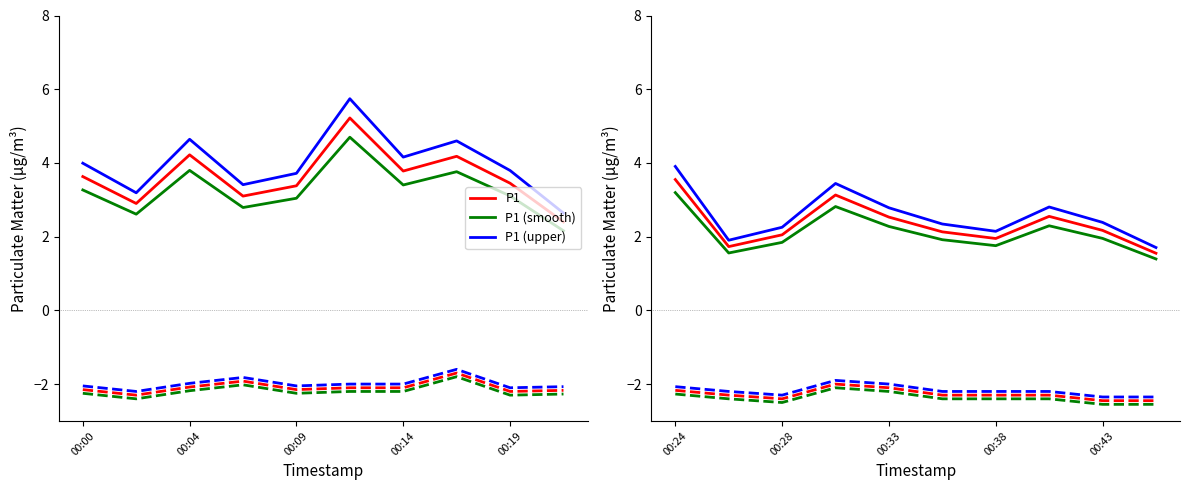

How many interior local valleys does the P1 (upper) series have?

2